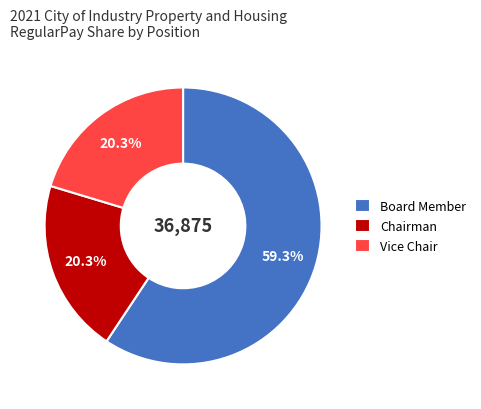

What percentage is NOT represented by Vice Chair?

79.7%